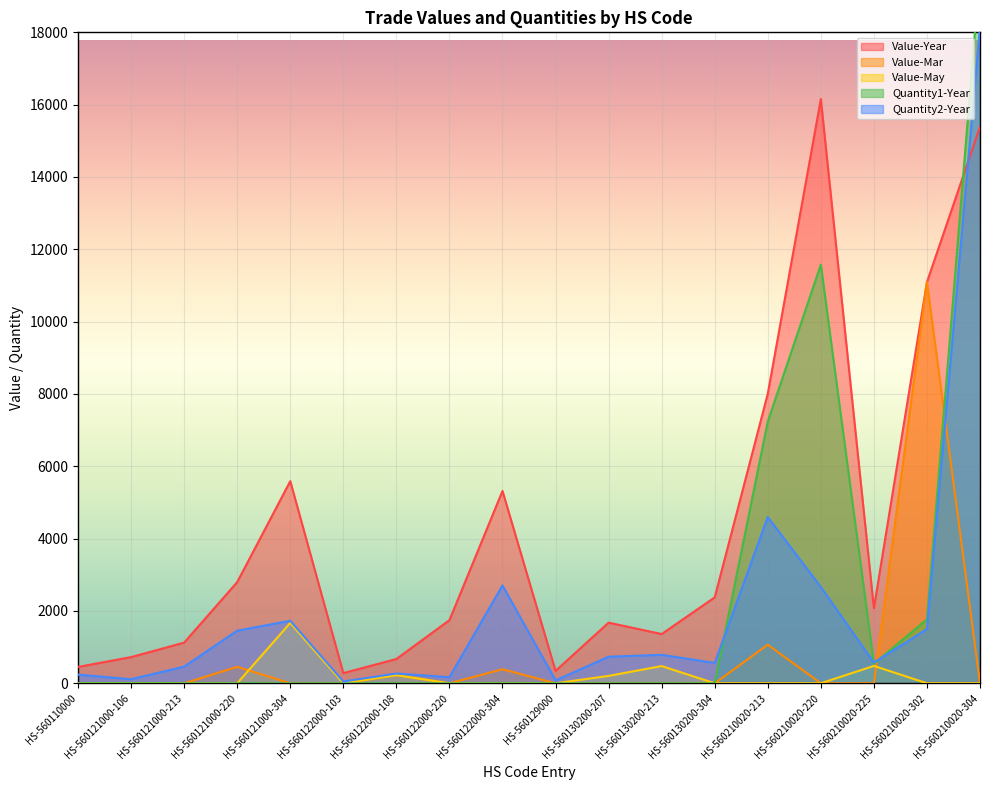

In Quantity1-Year, how many points are lower than both neighbors (excluding endpoints)?

1